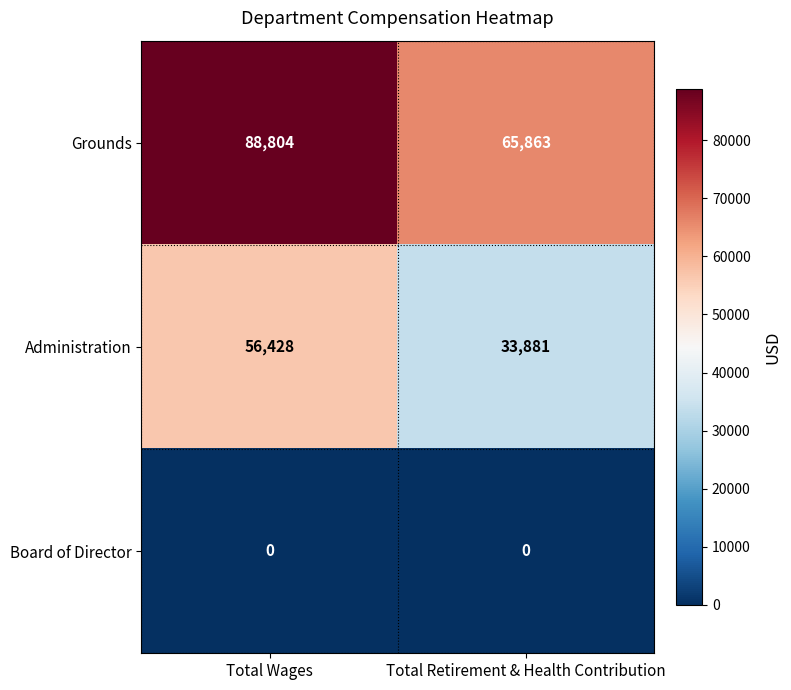

Which series has the largest range (max minus min)?

Grounds